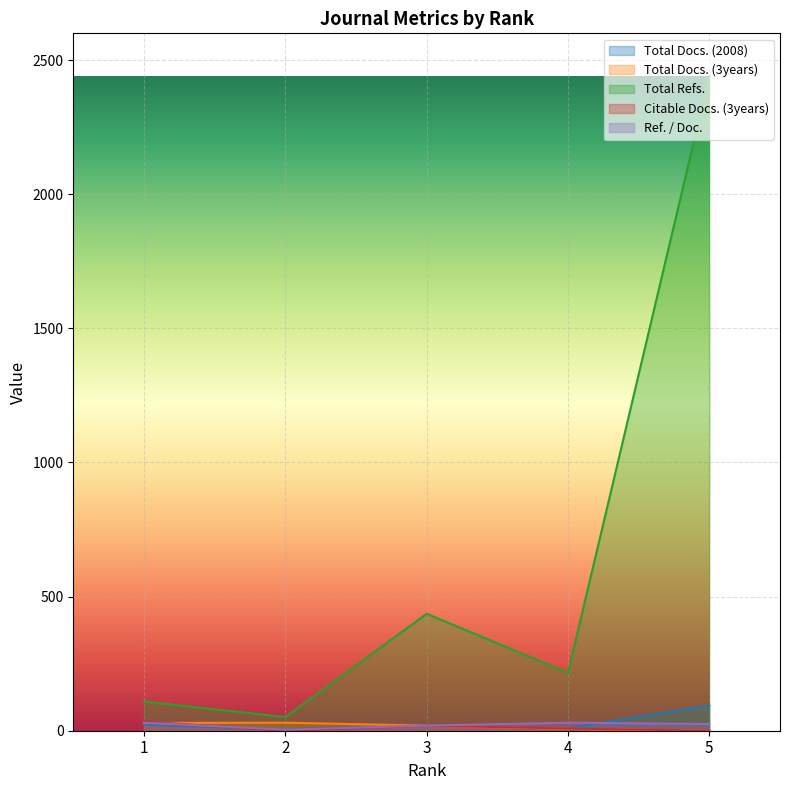

Reading right to left, extract all data points from this chart.

Total Docs. (2008): 5=94	4=9	3=22	2=4	1=23
Total Docs. (3years): 5=0	4=7	3=19	2=30	1=29
Total Refs.: 5=2440	4=216	3=436	2=51	1=109
Citable Docs. (3years): 5=0	4=8	3=19	2=0	1=34
Ref. / Doc.: 5=25	4=30	3=19	2=4	1=30